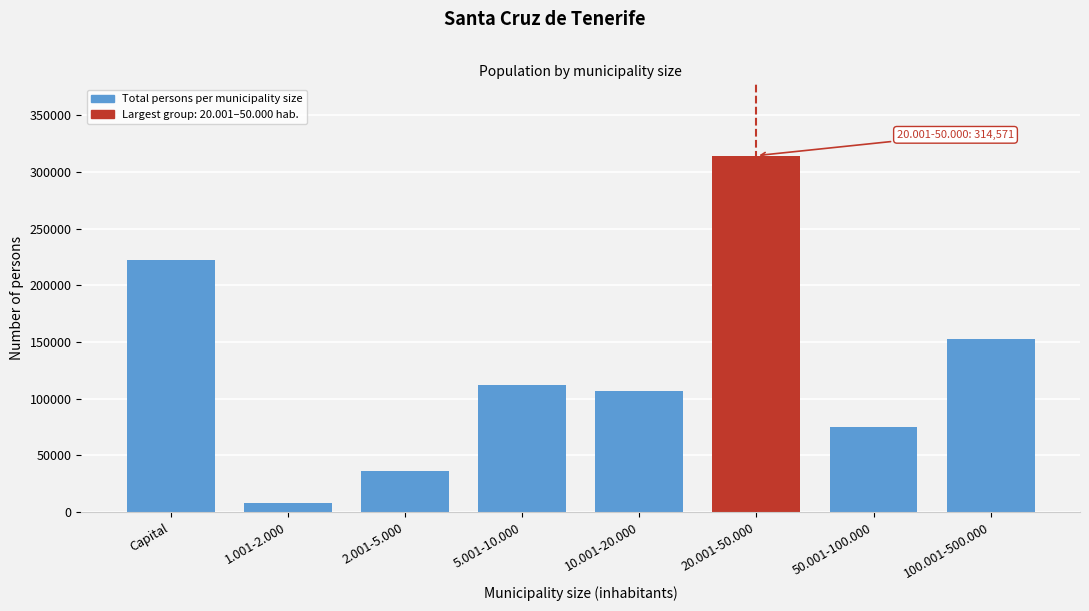

Reading left to right, transcribe all the data shown in this chart.

222271	8449	36735	112188	107049	314571	75339	153187